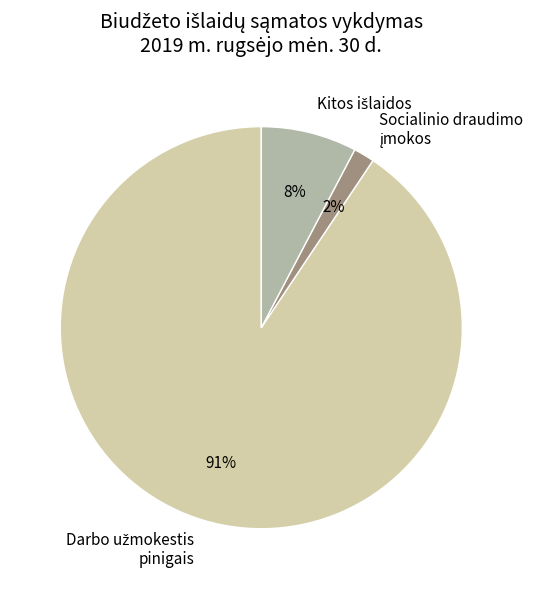

To the nearest percent, what is the average slice percentage?

33%